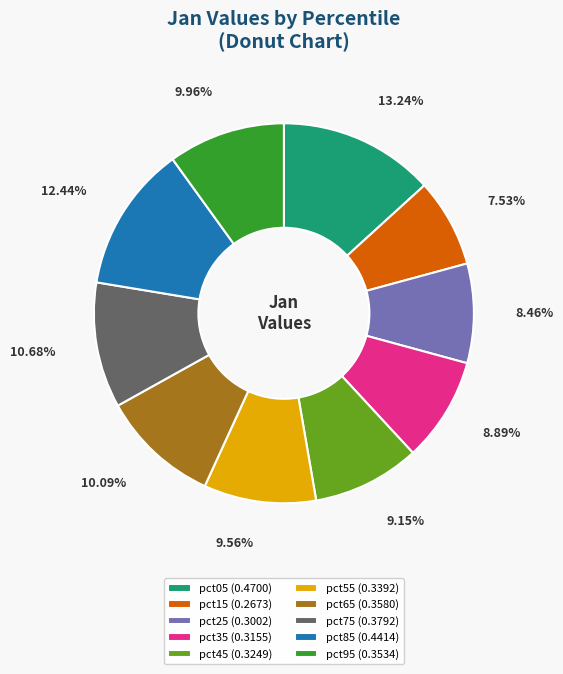

What is the largest slice in the pie chart?

pct05